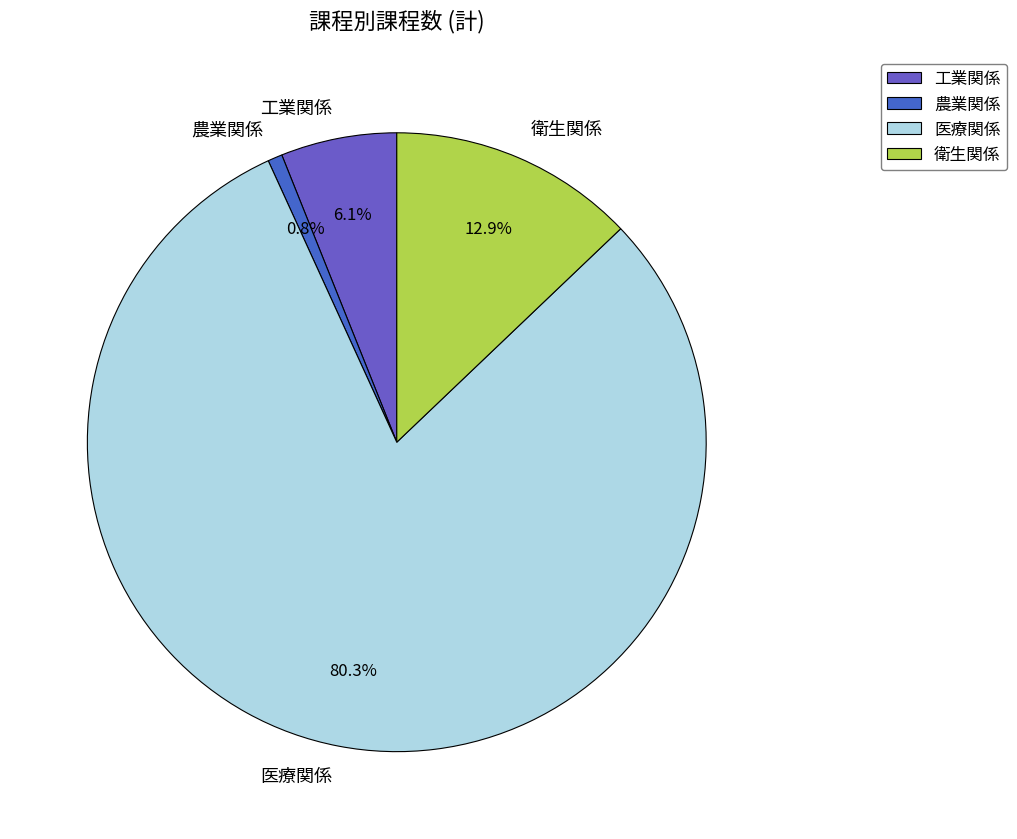

Combined, do 衛生関係 and 農業関係 account for over 50%?

No